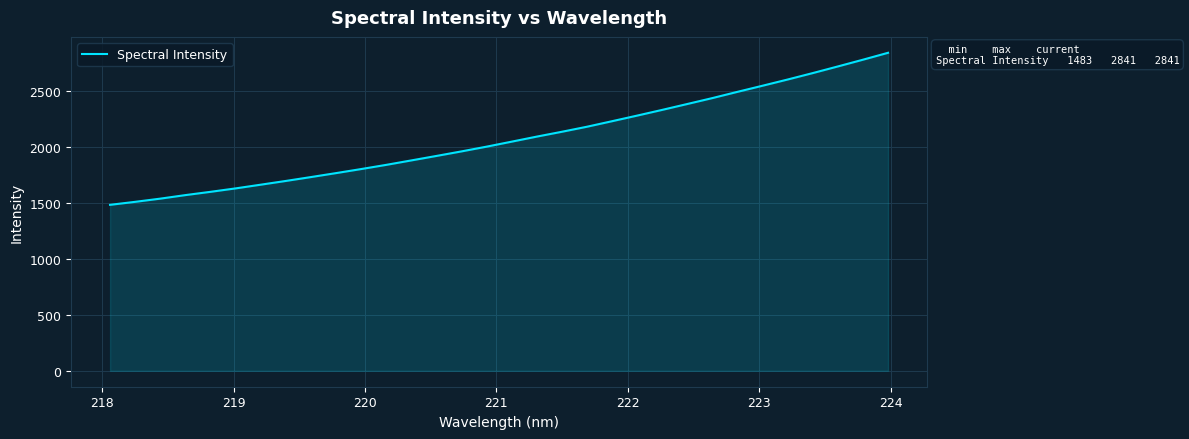

What is the minimum value shown in the chart?

1482.7